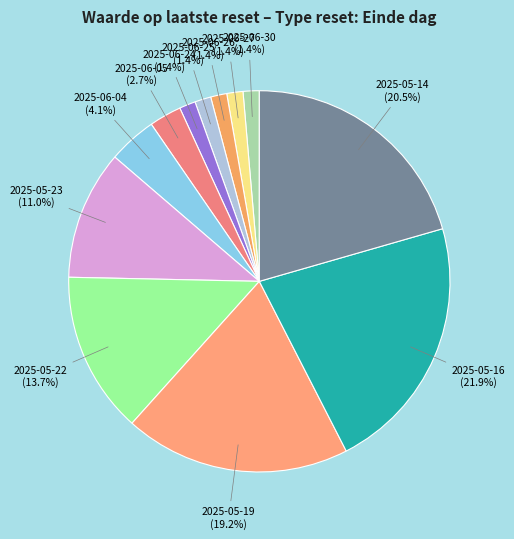

How many segments does this pie chart have?

12